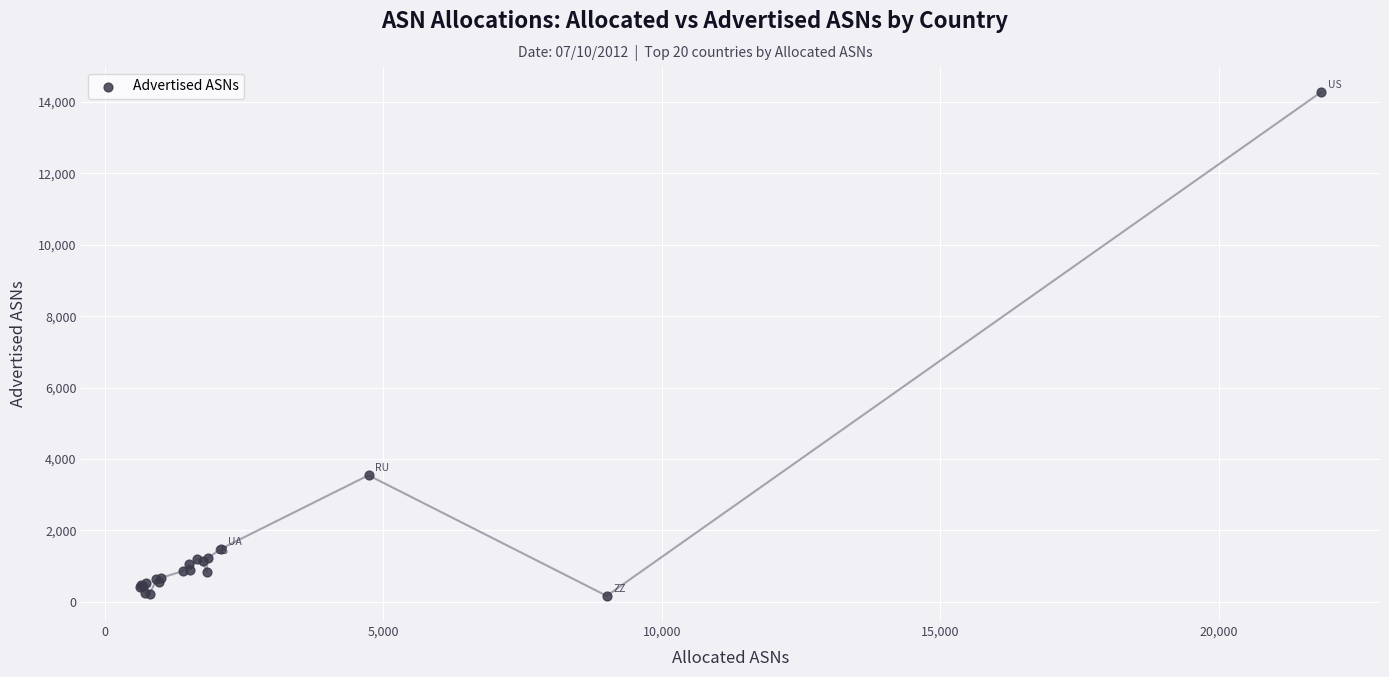

What Y value in the scatter plot is closest to 7222?

3545